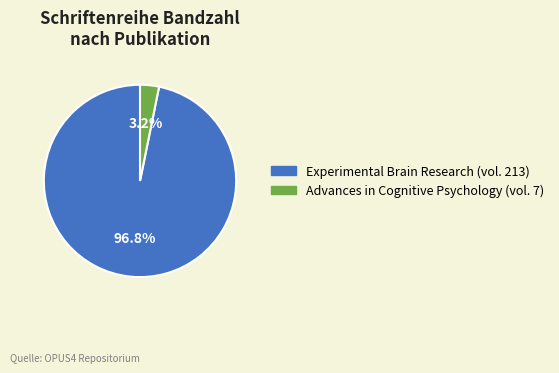

Count the number of slices in the pie.

2